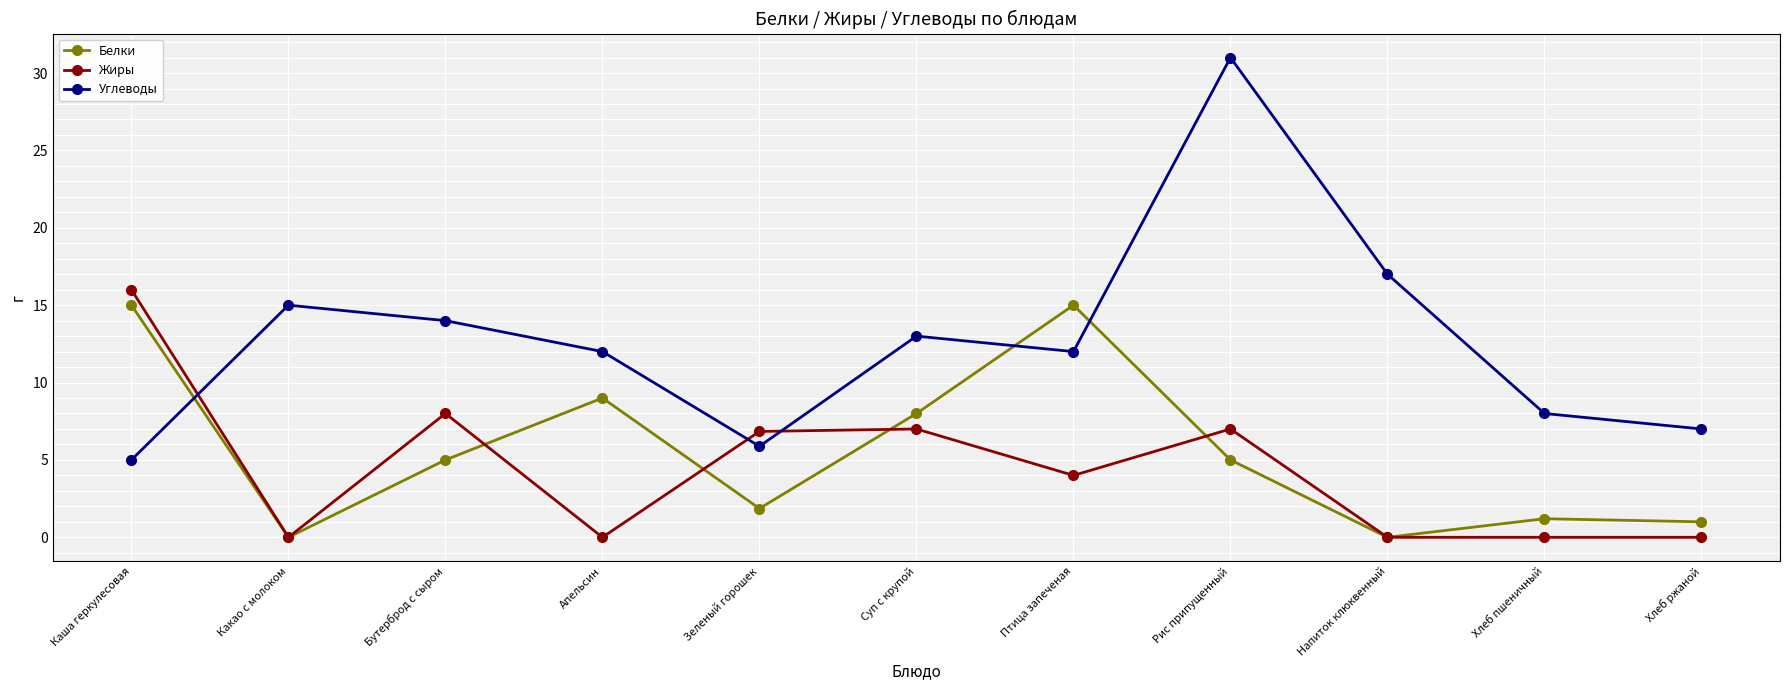

What position from the left is Хлеб пшеничный?

10